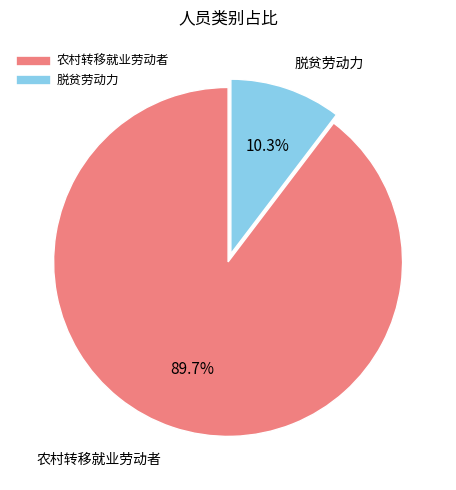

True or false: 农村转移就业劳动者 accounts for 90% of the total.

True